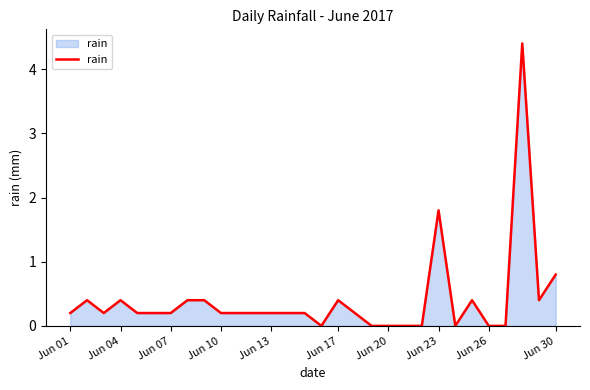

What is the maximum value shown in the chart?

4.4